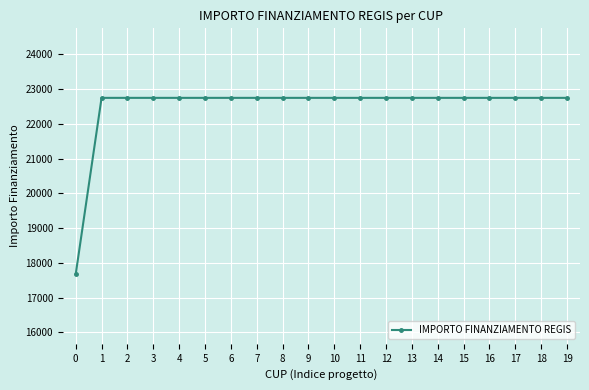

What is the value of the 4th point from the left?

22750.0